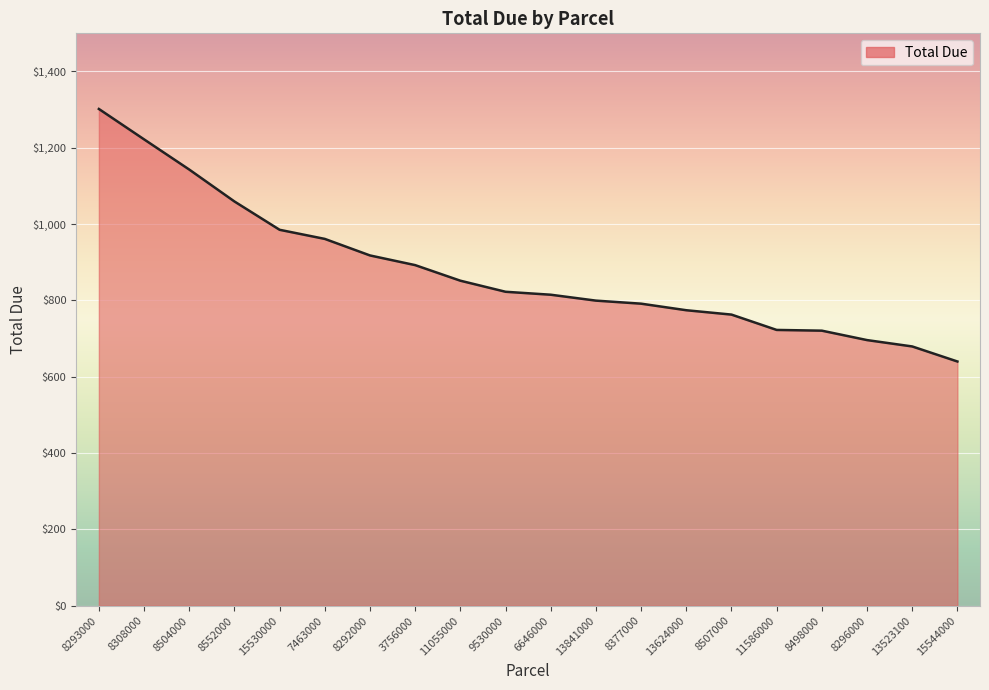

What is the difference between the maximum and minimum values?

661.8